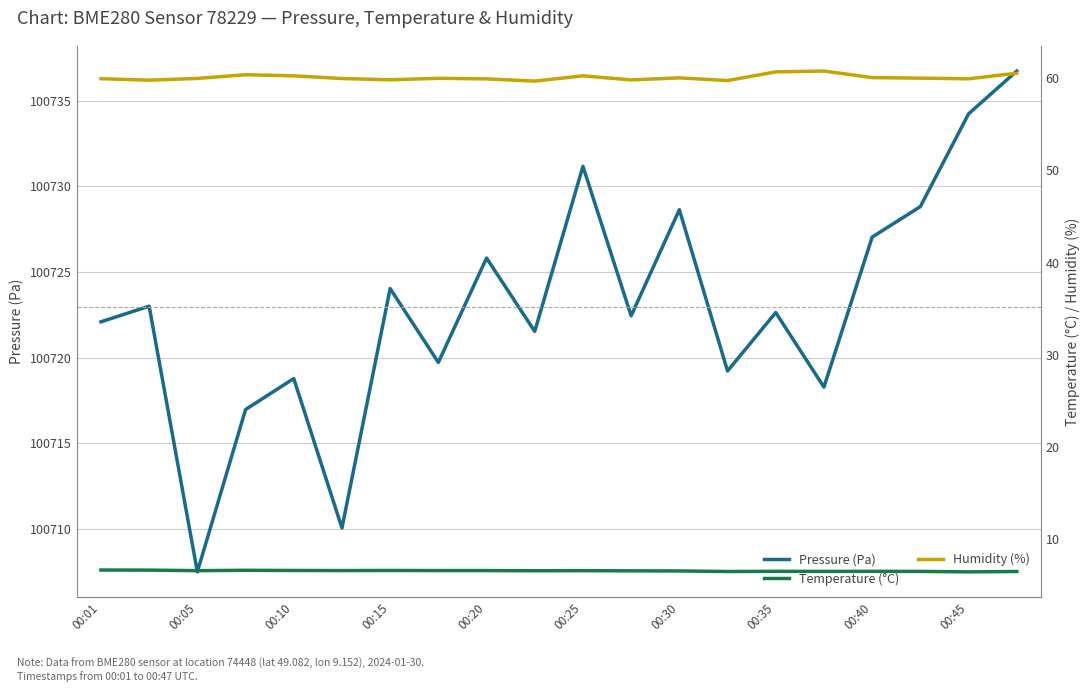

Count the number of categories in the chart.

20